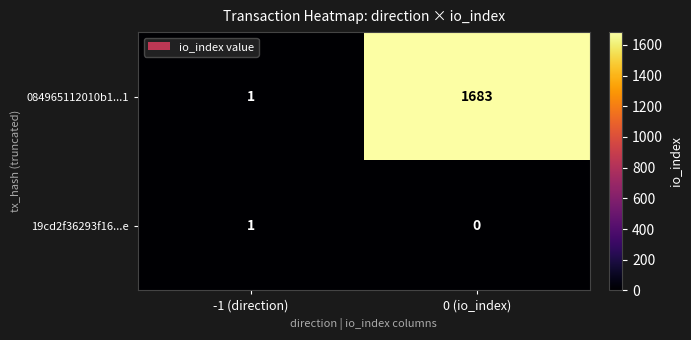

Reading right to left, what are all the values shown in this chart?

084965112010b1...1: 0 (io_index)=1683	-1 (direction)=1
19cd2f36293f16...e: 0 (io_index)=0	-1 (direction)=1